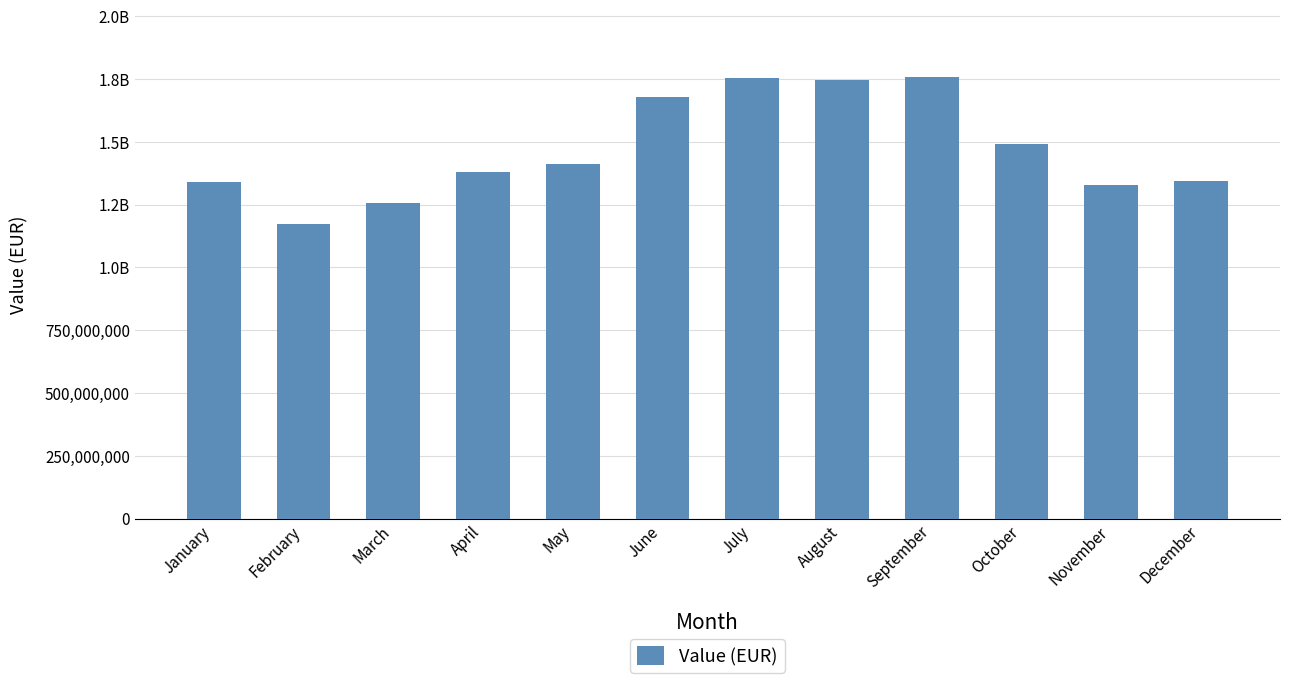

Does the chart contain any negative values?

No